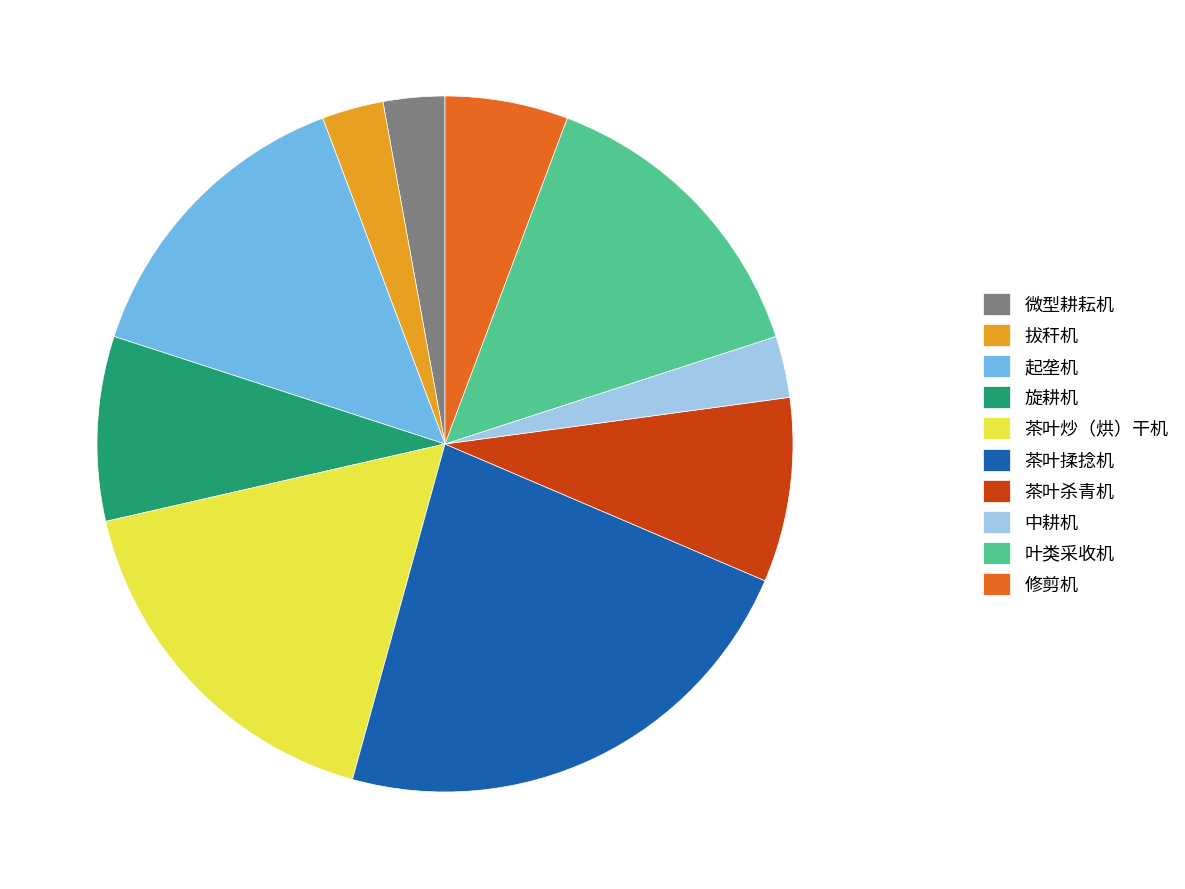

Combined, do 叶类采收机 and 中耕机 account for over 50%?

No